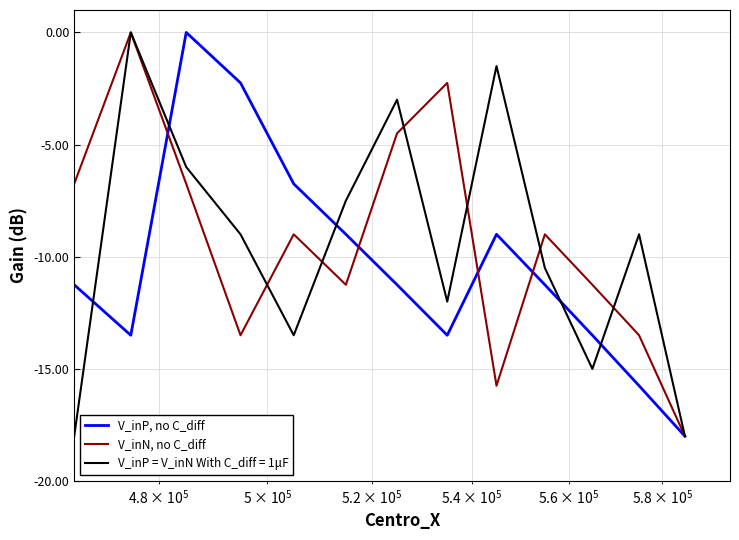

What is the smallest value displayed?

-18.0